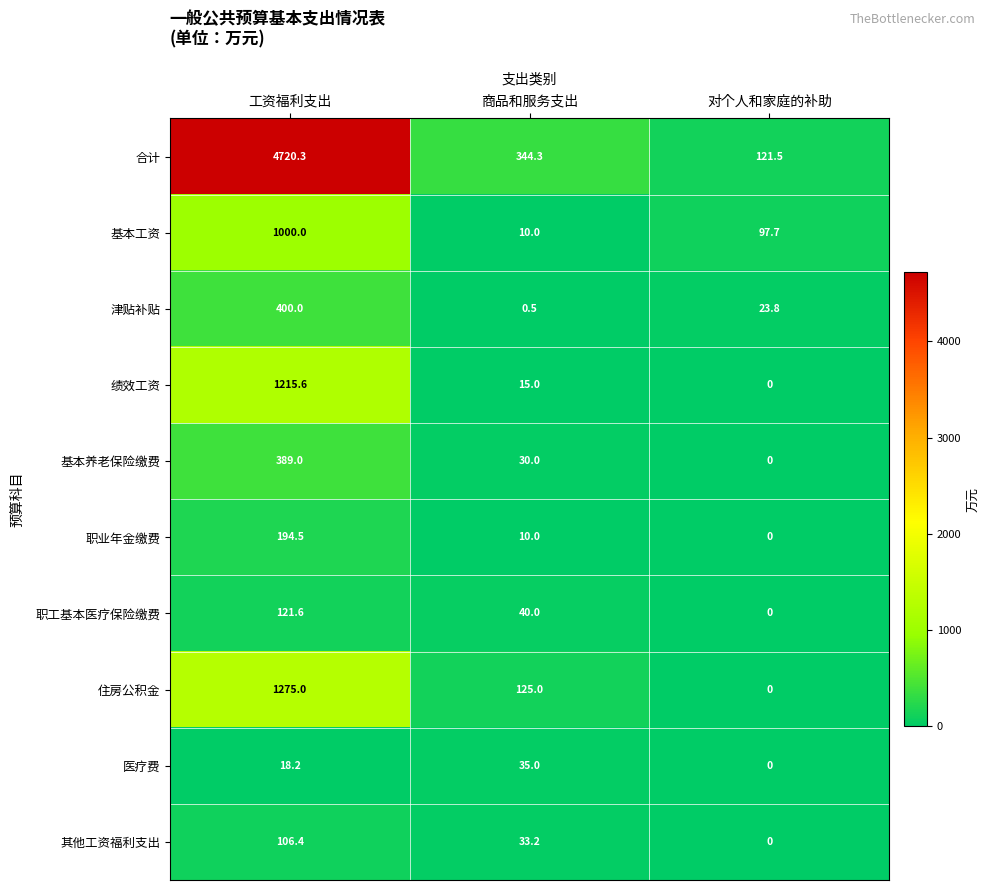

At 工资福利支出, list the series in order from largest to smallest.

合计, 住房公积金, 绩效工资, 基本工资, 津贴补贴, 基本养老保险缴费, 职业年金缴费, 职工基本医疗保险缴费, 其他工资福利支出, 医疗费